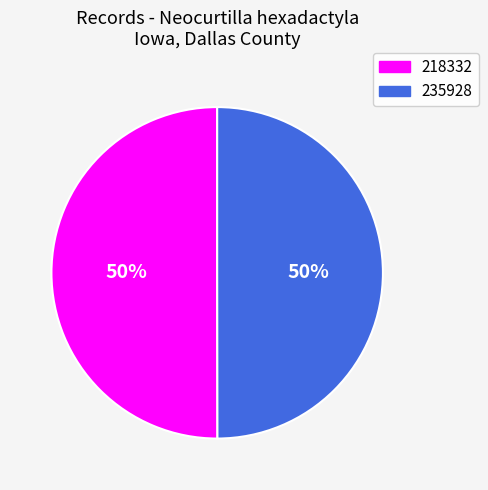

Approximately how many times larger is the value at 235928 compared to 218332?

1.0